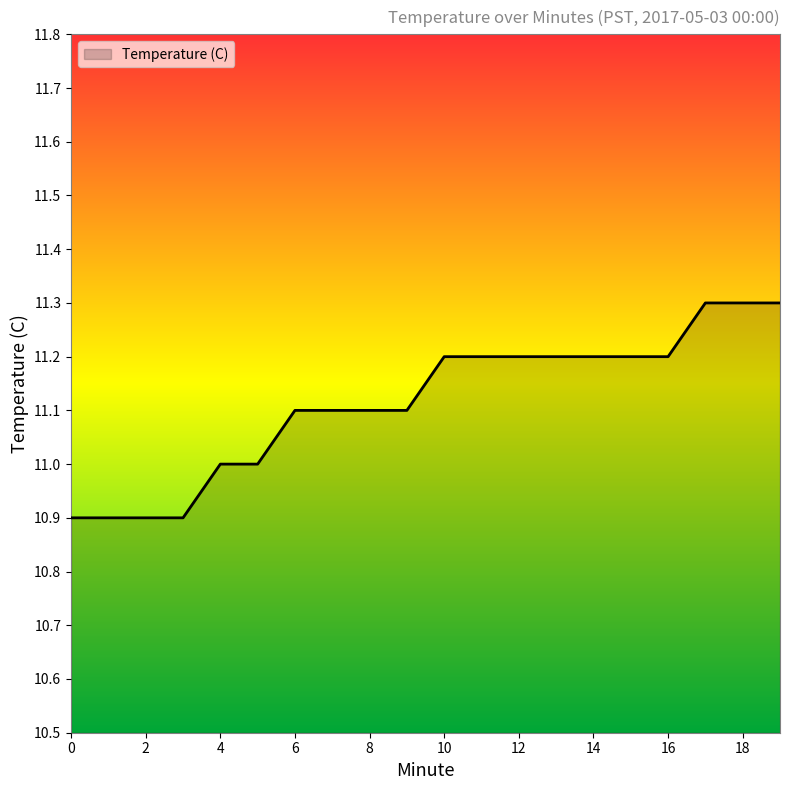

Reading left to right, transcribe all the data shown in this chart.

10.9	10.9	10.9	10.9	11.0	11.0	11.1	11.1	11.1	11.1	11.2	11.2	11.2	11.2	11.2	11.2	11.2	11.3	11.3	11.3